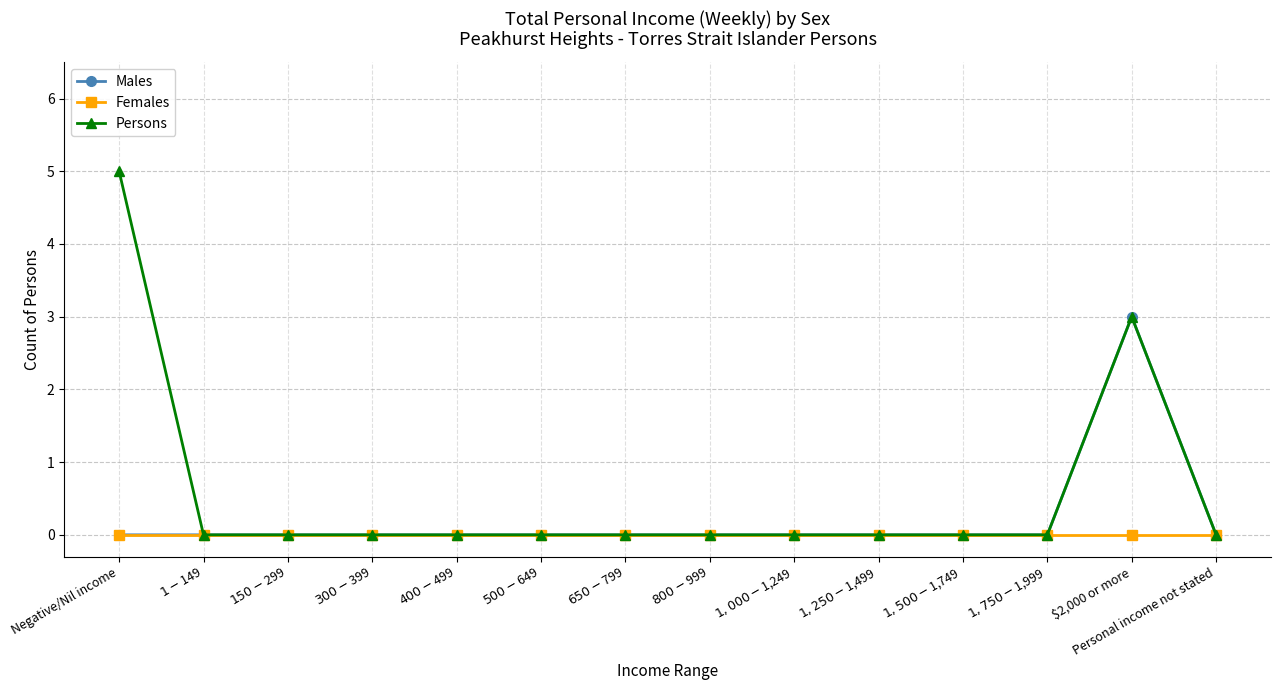

What is the difference between the maximum and second lowest values in the Males series?

3